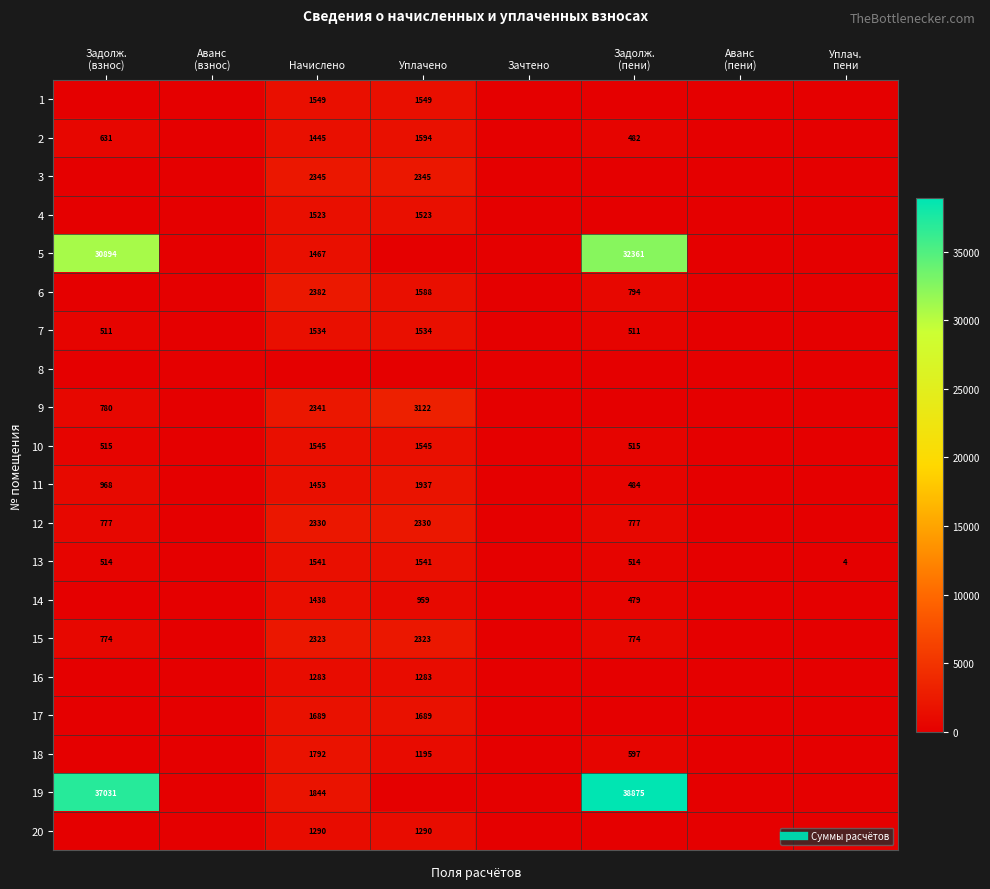

True or false: 19 has a value of 2837.8 at Начислено.

False